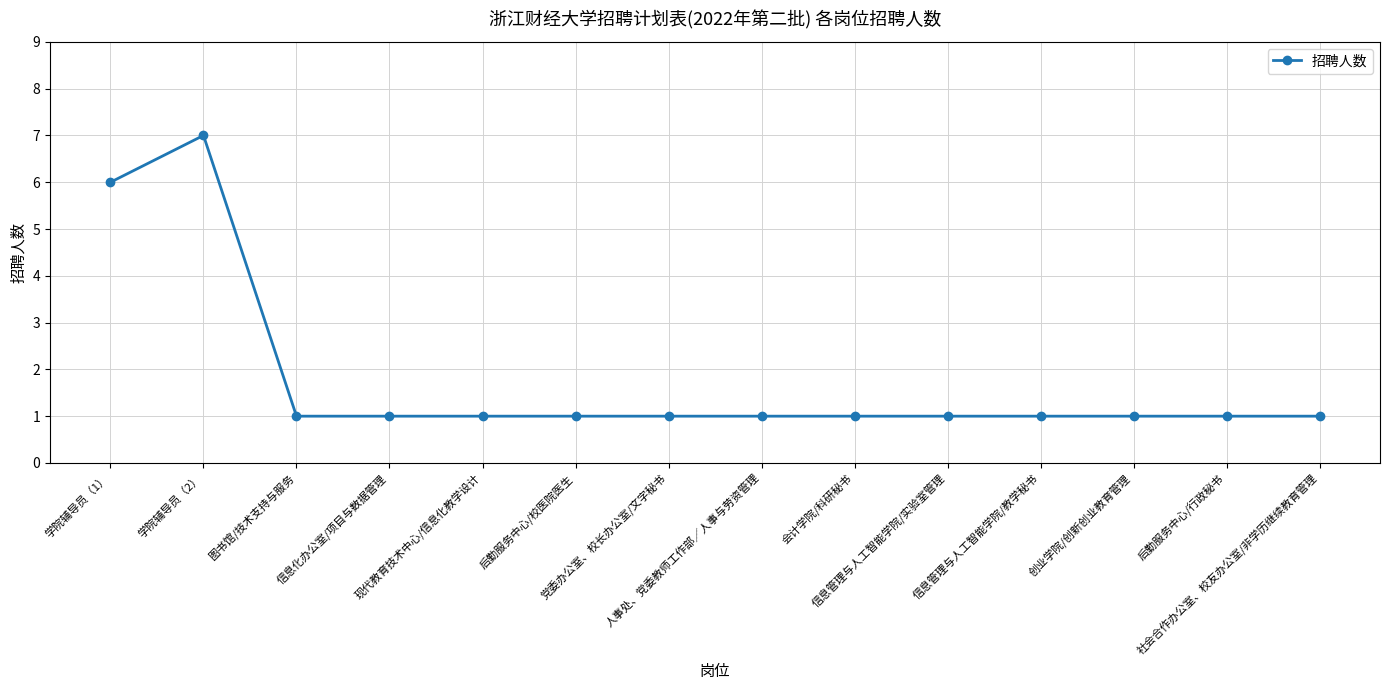

How many series are shown in this chart?

1